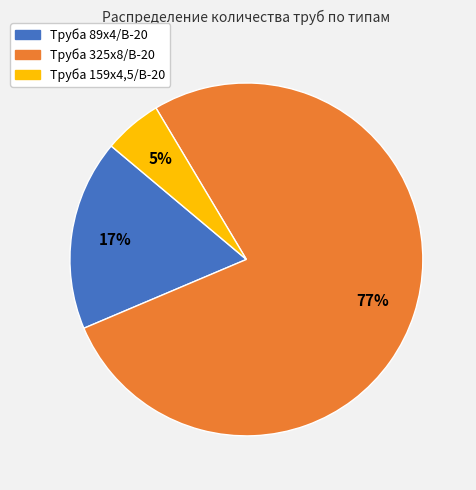

Rank the categories by value from lowest to highest.

Труба 159х4,5/В-20, Труба 89х4/В-20, Труба 325х8/В-20